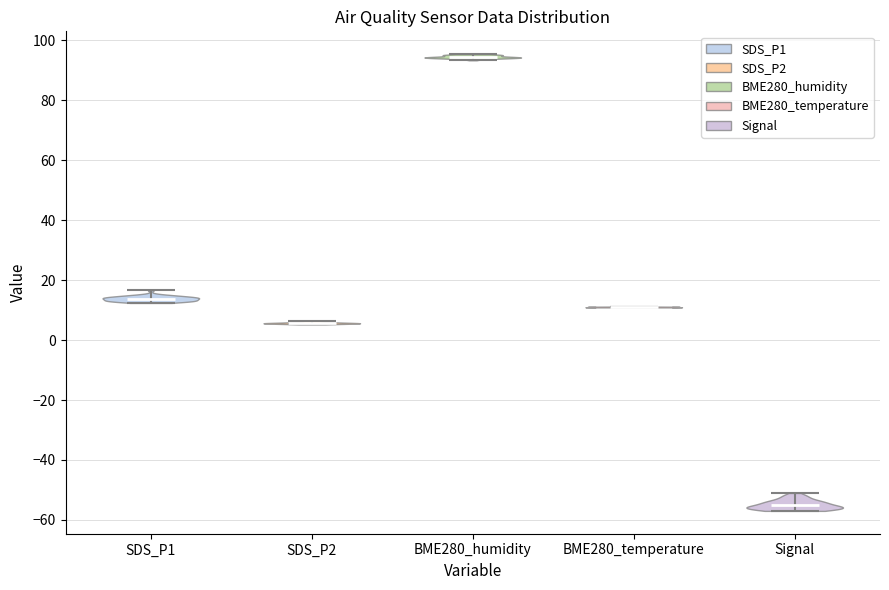

Reading left to right, read every violin against the y-axis: where its median line is, and the lowest and highest points it reaches. The values are not printed on the chart, so give them approximately, as read against the axis.

SDS_P1: median line 14, lowest point 12, highest point 16
SDS_P2: median line 6, lowest point 6, highest point 6
BME280_humidity: median line 94, lowest point 94, highest point 96
BME280_temperature: median line 12, lowest point 10, highest point 12
Signal: median line -54, lowest point -56, highest point -50